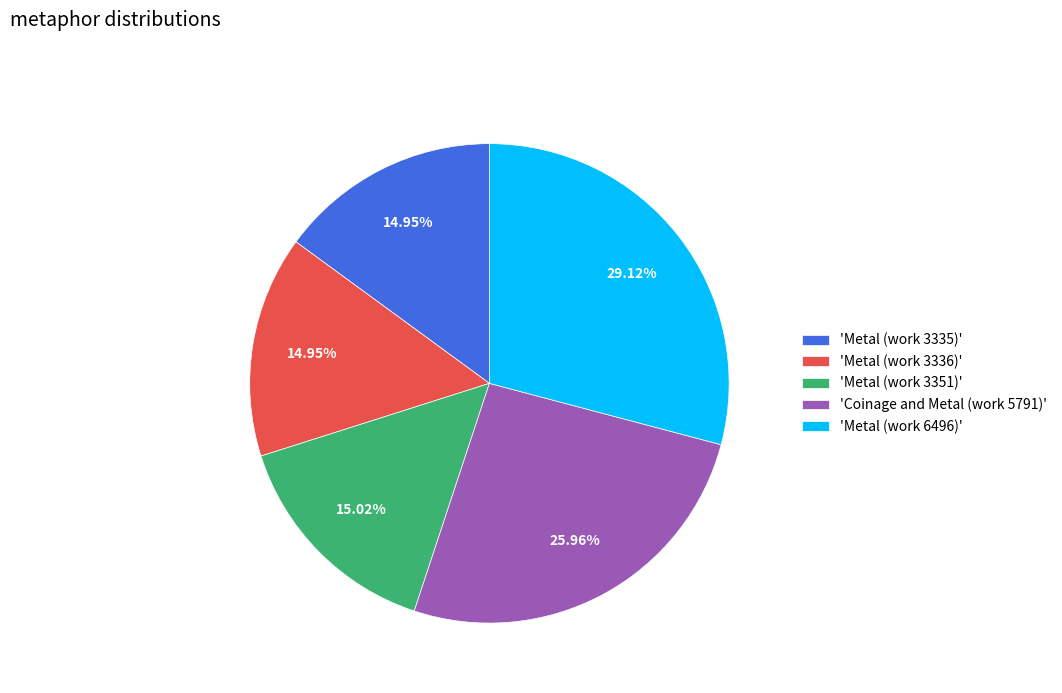

Is 'Metal (work 3335)' the majority of the pie?

No